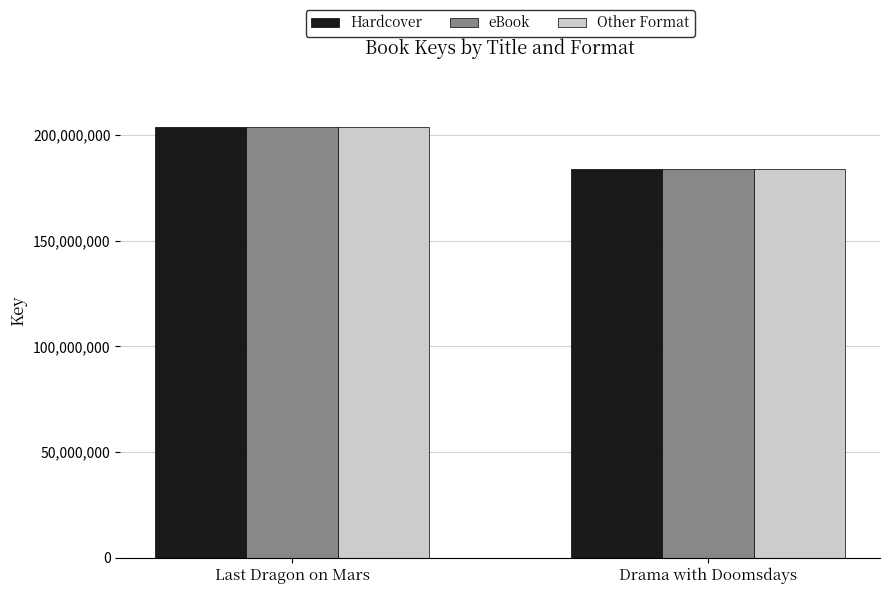

How many data points in eBook are less than 203696672?

1